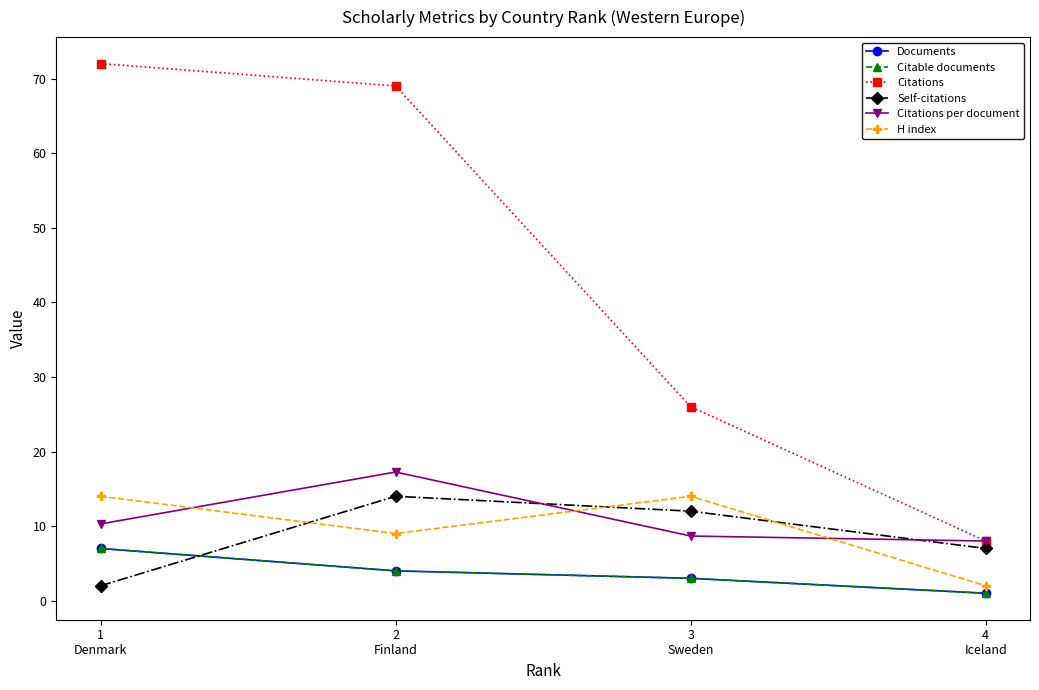

What position from the left is 3
Sweden?

3